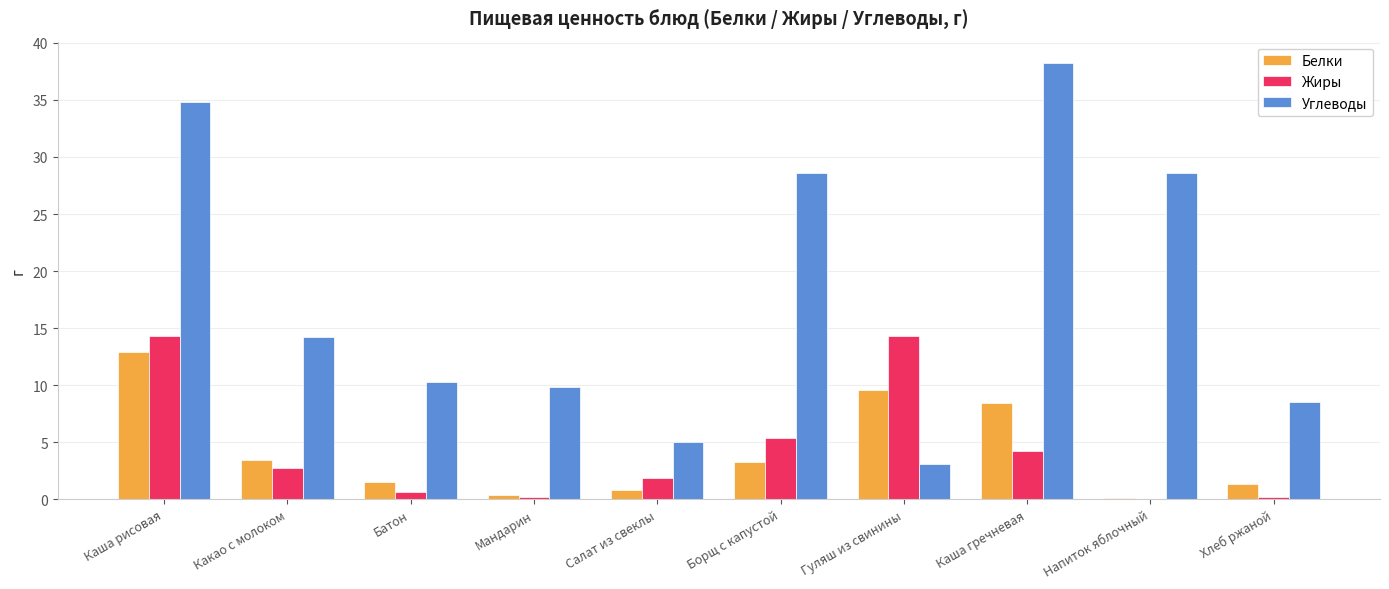

How many data points in Белки are above 3?

5